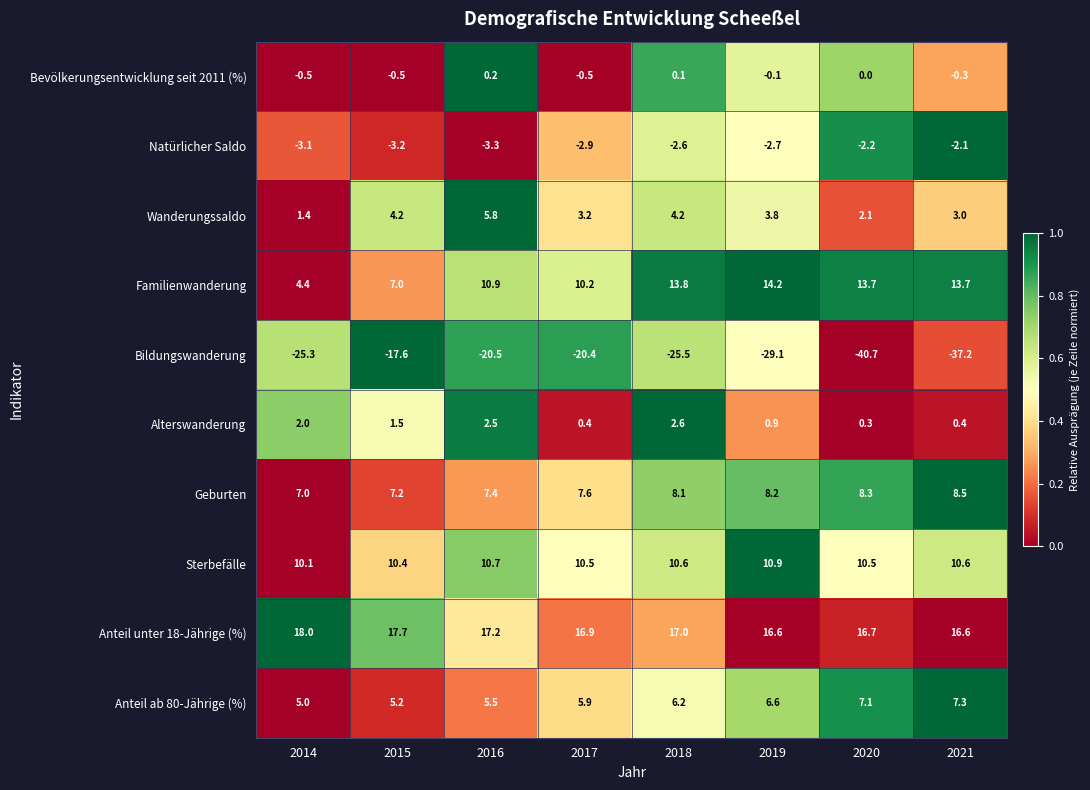

How many data points does each series have?

8